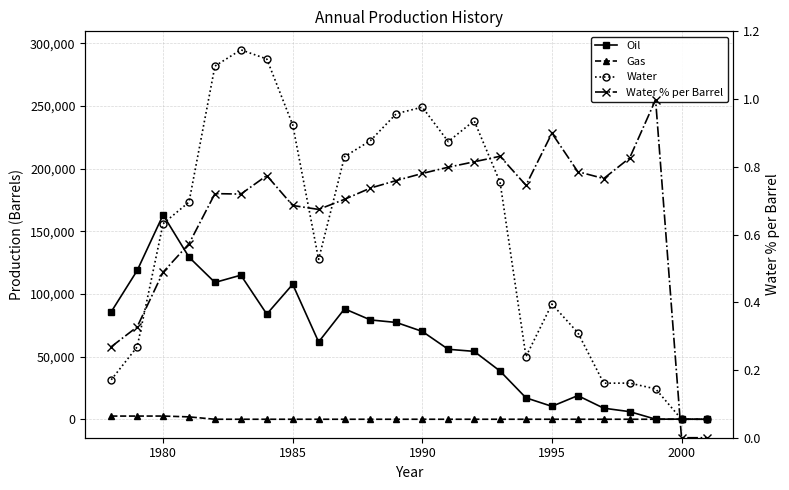

In Water % per Barrel, how many points are higher than both neighbors (excluding endpoints)?

5